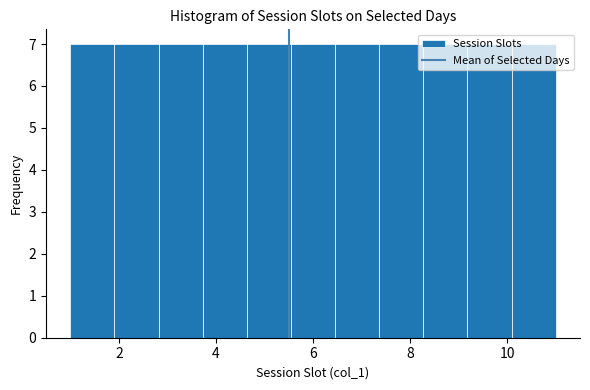

Reading left to right, transcribe this chart: for each bar, give the range it covers on the x-axis and its height. Neither the bar edges nor the heights are printed on the chart, so give them approximately, as read against the axes.

1.0 to 2.0: 7
2.0 to 2.8: 7
2.8 to 3.8: 7
3.8 to 4.6: 7
4.6 to 5.6: 7
5.6 to 6.4: 7
6.4 to 7.4: 7
7.4 to 8.2: 7
8.2 to 9.2: 7
9.2 to 10.0: 7
10.0 to 11.0: 7